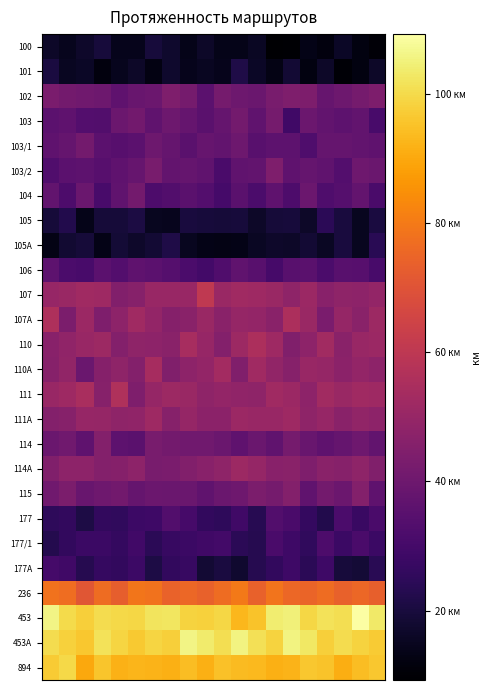

Rank the series by their maximum value, from lowest to highest.

100, 101, 105A, 105, 177A, 177/1, 177, 106, 103/1, 104, 103, 102, 103/2, 114, 115, 114A, 111A, 110A, 110, 107A, 111, 107, 236, 894, 453A, 453